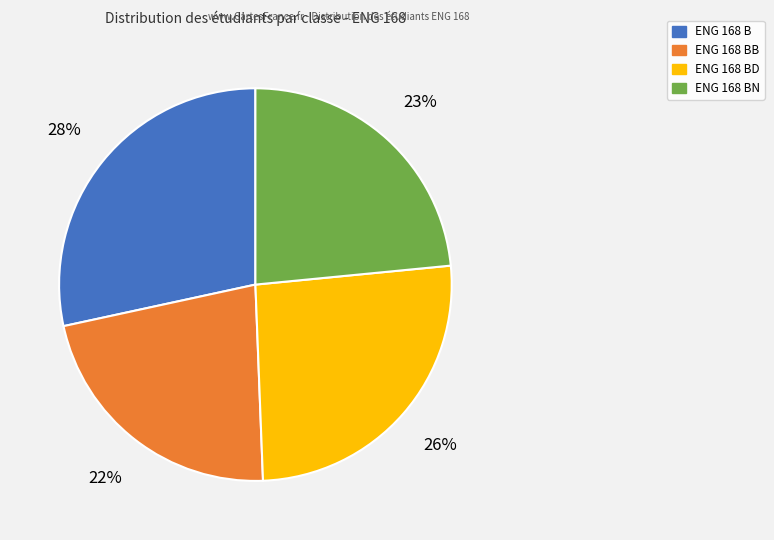

To the nearest percent, what is the difference between the largest and smallest slice percentages?

6%